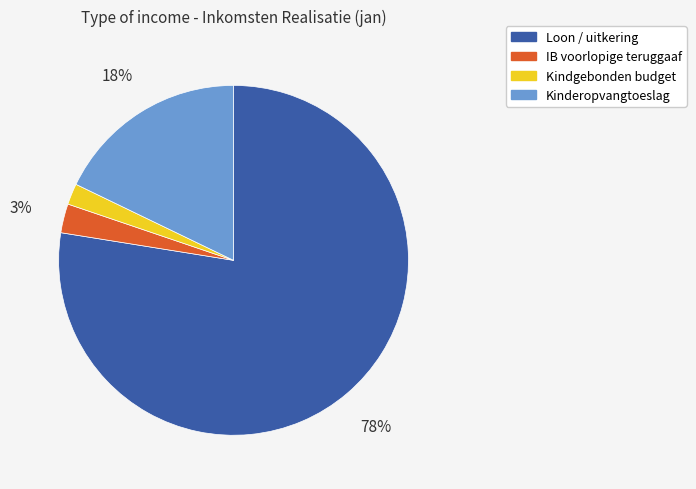

Between Kinderopvangtoeslag and Kindgebonden budget, which is larger?

Kinderopvangtoeslag